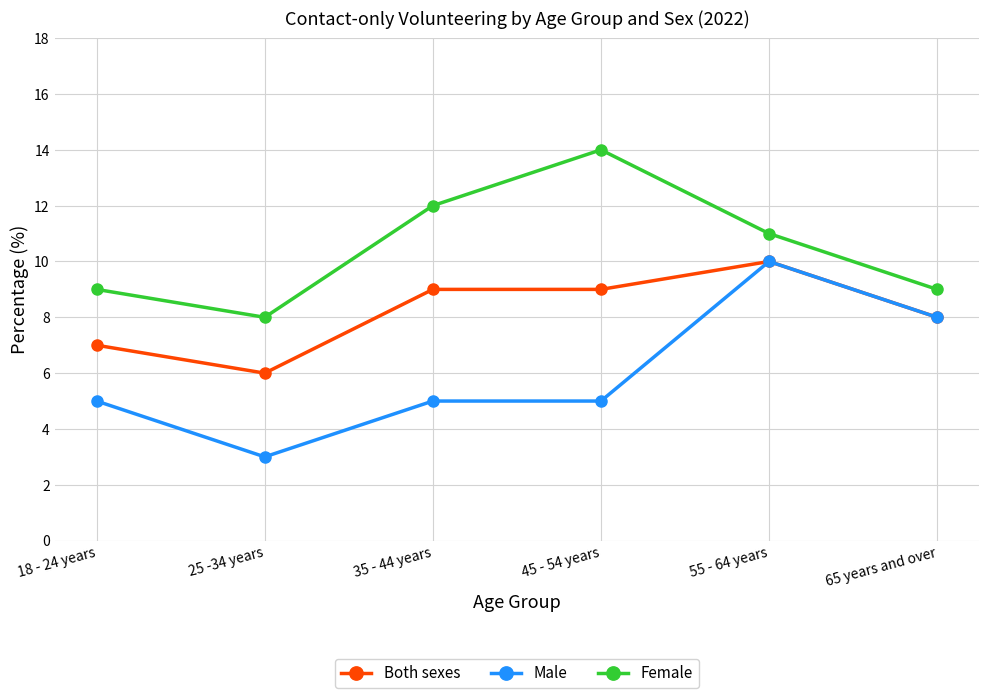

What position from the right is 55 - 64 years?

2